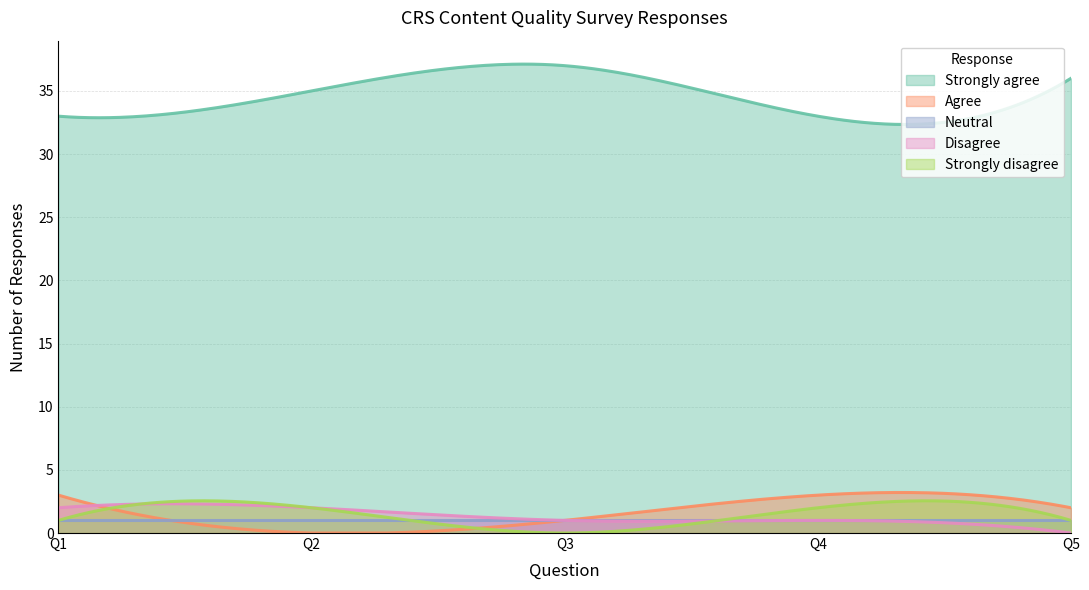

What is the average value of the Agree series?

1.6